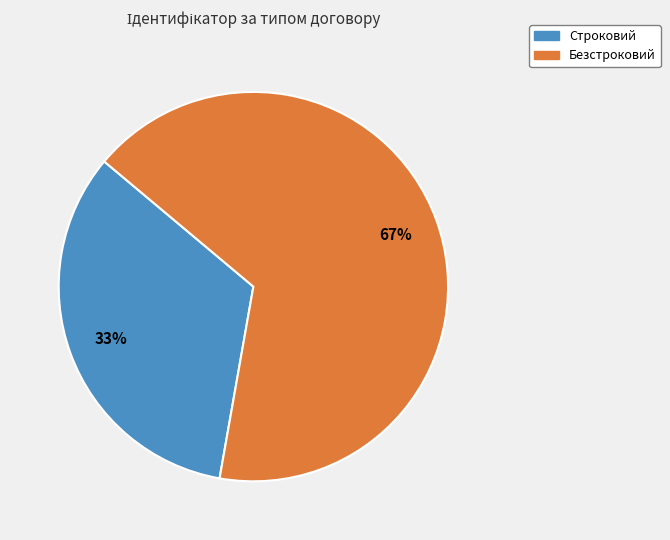

Is it true that Безстроковий is 53% of the pie?

False